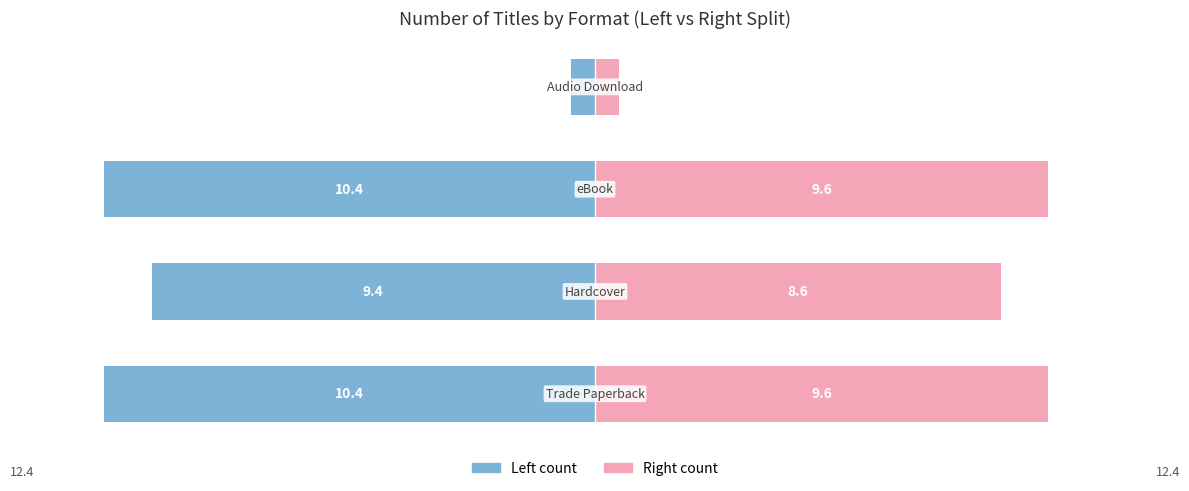

How many bars are there in total?

8